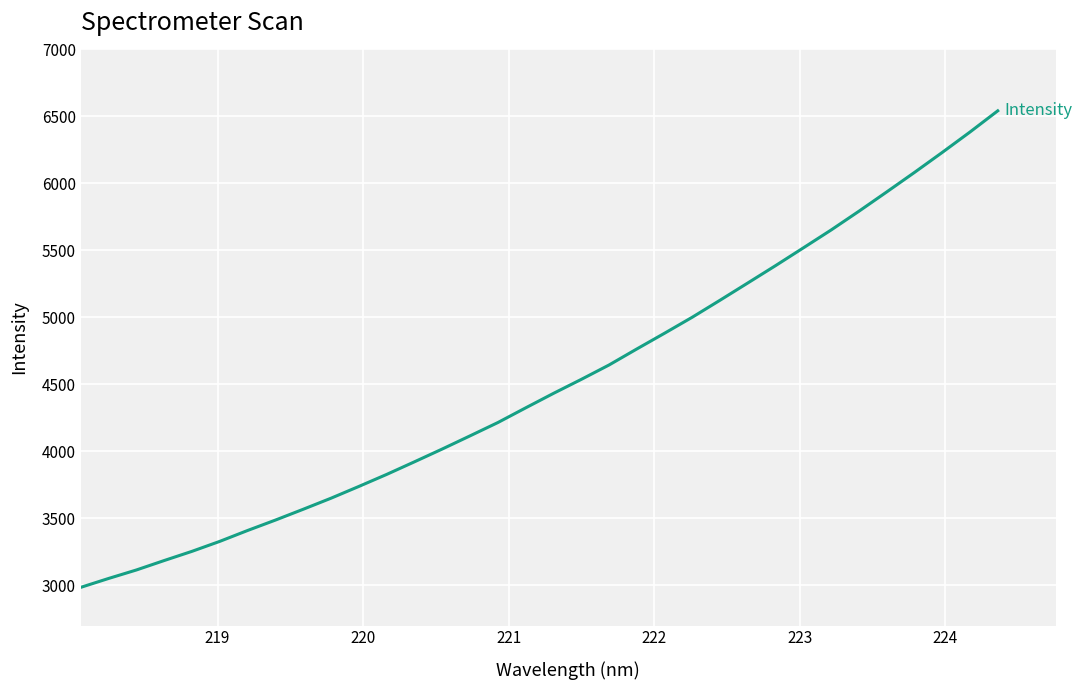

Reading left to right, extract all data points from this chart.

2985.2	3051.5	3114.9	3185.4	3254.1	3328.6	3409.8	3487.4	3568.2	3650.8	3738.5	3828.2	3922.3	4017.8	4116.1	4215.3	4324.9	4432.9	4537.2	4644.8	4764.4	4882.0	5001.8	5128.6	5257.5	5386.9	5519.5	5652.9	5792.7	5936.5	6082.1	6231.3	6383.6	6541.8